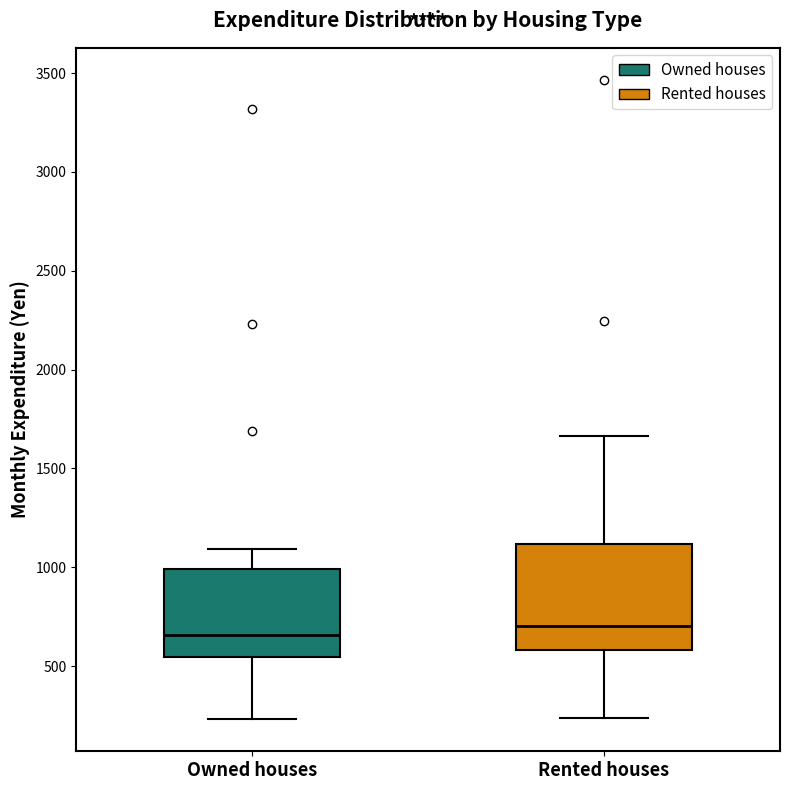

Which box is the tallest, from its lower edge to its upper edge?

Rented houses